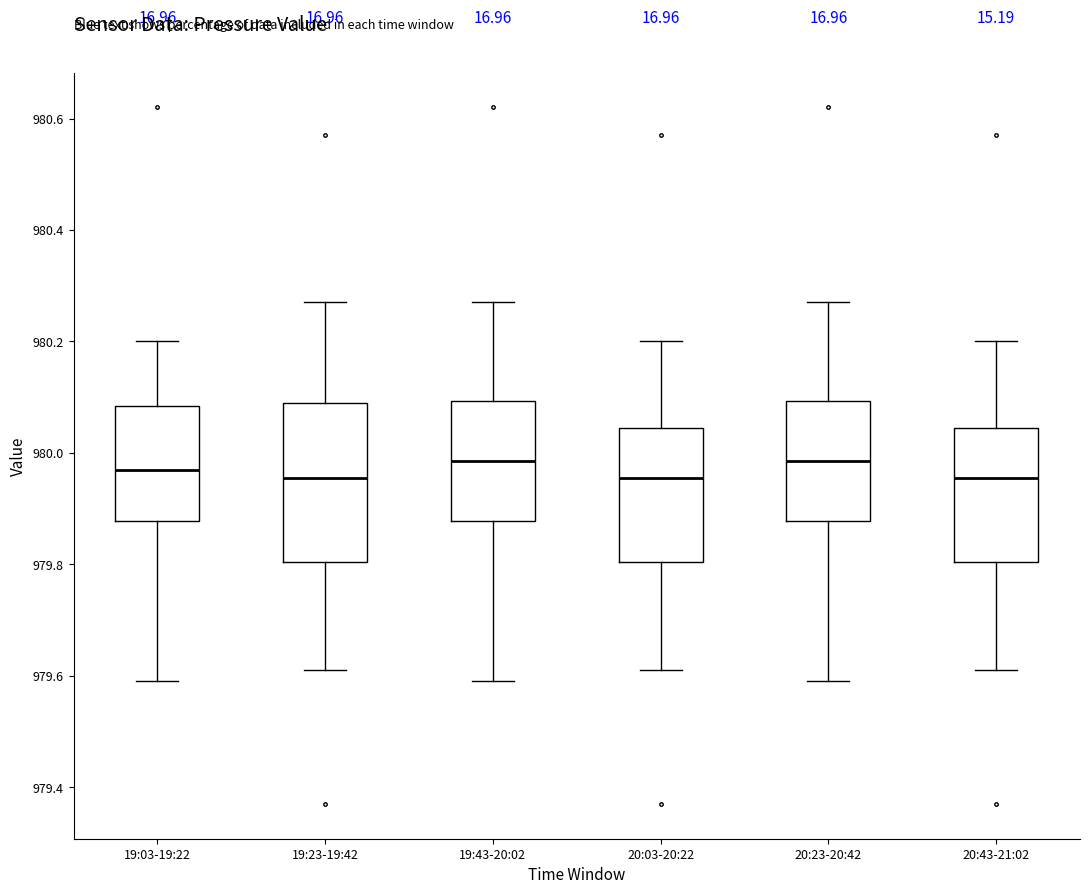

Reading left to right, transcribe this box plot: for each box, give where its median line is, the range the box spans, and where its two whiskers end, as read against the y-axis. The values are not printed on the chart, so give them approximately, as read against the axis.

19:03-19:22: median 979.98, box 979.88 to 980.08, whiskers 979.60 to 980.20
19:23-19:42: median 979.96, box 979.80 to 980.10, whiskers 979.62 to 980.28
19:43-20:02: median 979.98, box 979.88 to 980.10, whiskers 979.60 to 980.28
20:03-20:22: median 979.96, box 979.80 to 980.04, whiskers 979.62 to 980.20
20:23-20:42: median 979.98, box 979.88 to 980.10, whiskers 979.60 to 980.28
20:43-21:02: median 979.96, box 979.80 to 980.04, whiskers 979.62 to 980.20